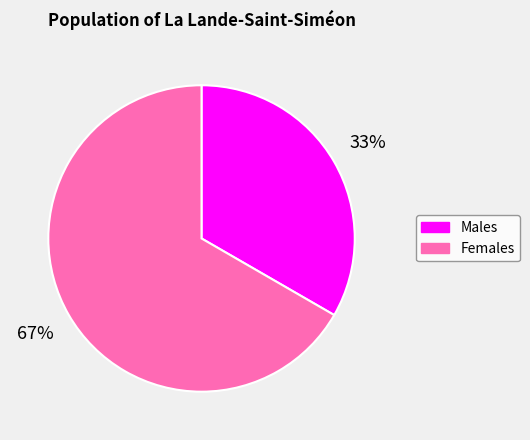

Which slice is the largest?

Females